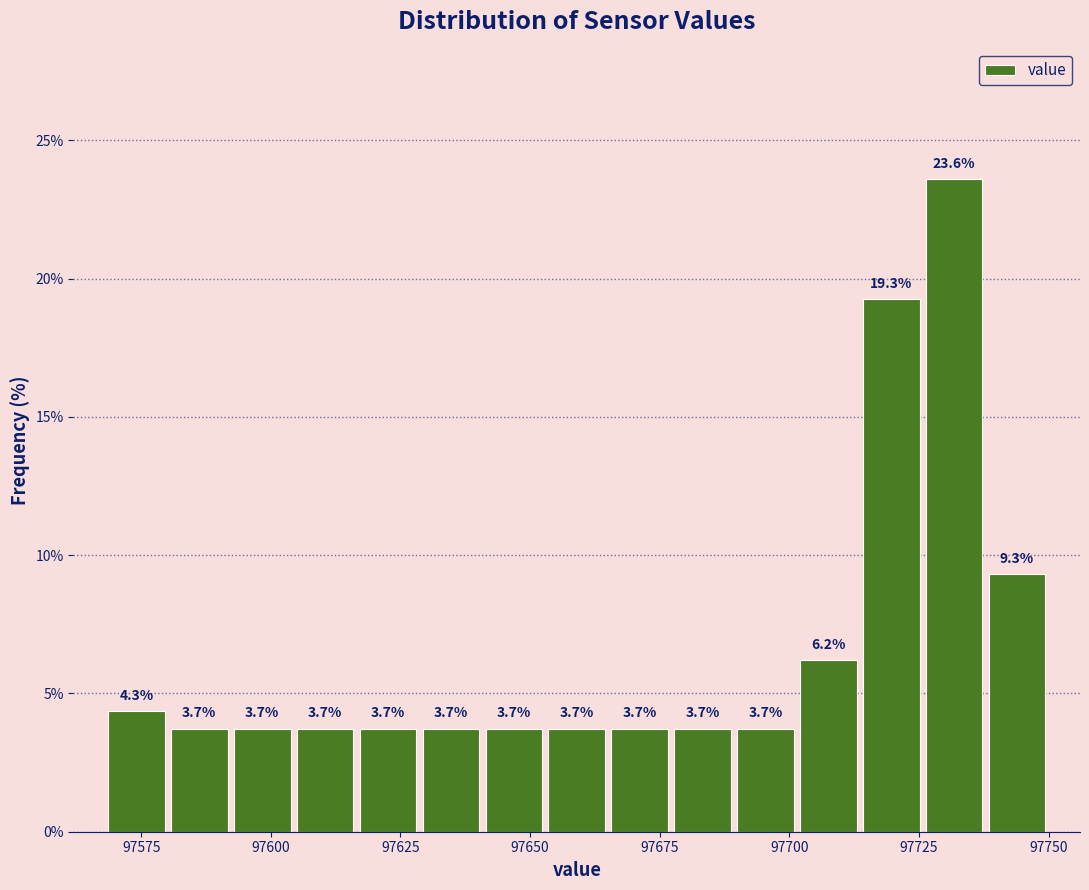

Read against the x-axis, roughly where is the centre of the tallest bar?

97730